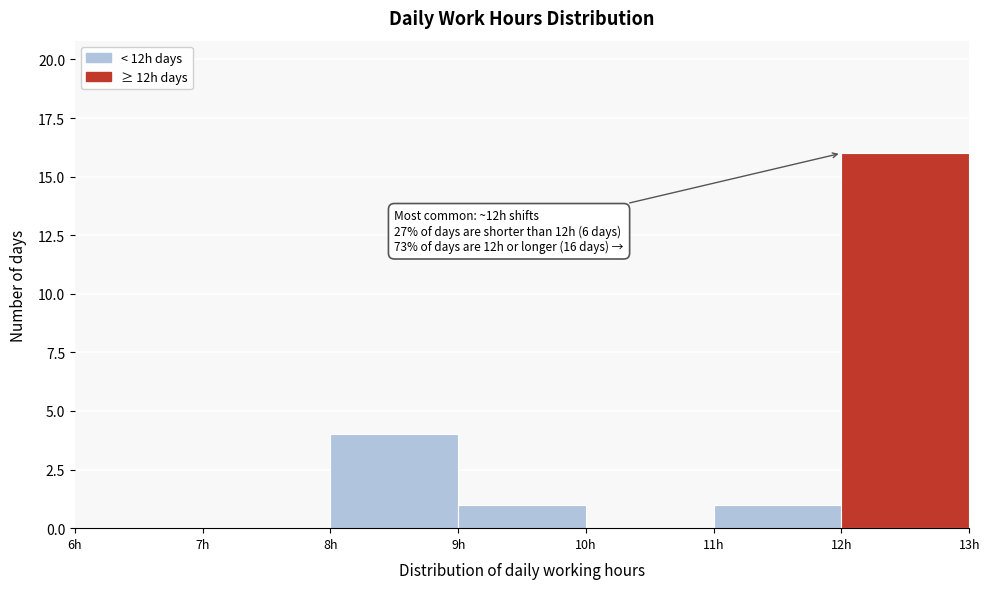

Which range on the x-axis has the tallest bar?

12 to 13